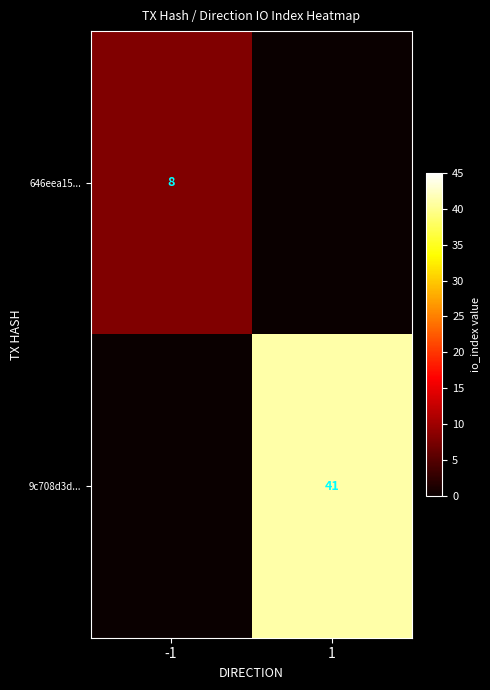

What is the spread (max minus min) of values at 1?

41